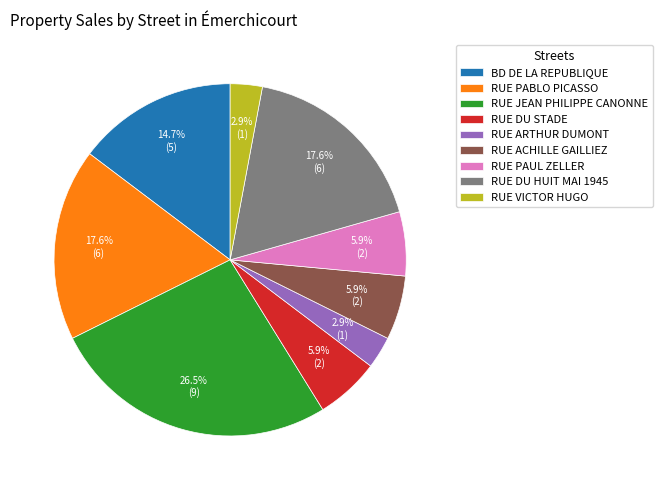

What is the ratio of the value at RUE DU HUIT MAI 1945 to the value at RUE PAUL ZELLER?

3.0